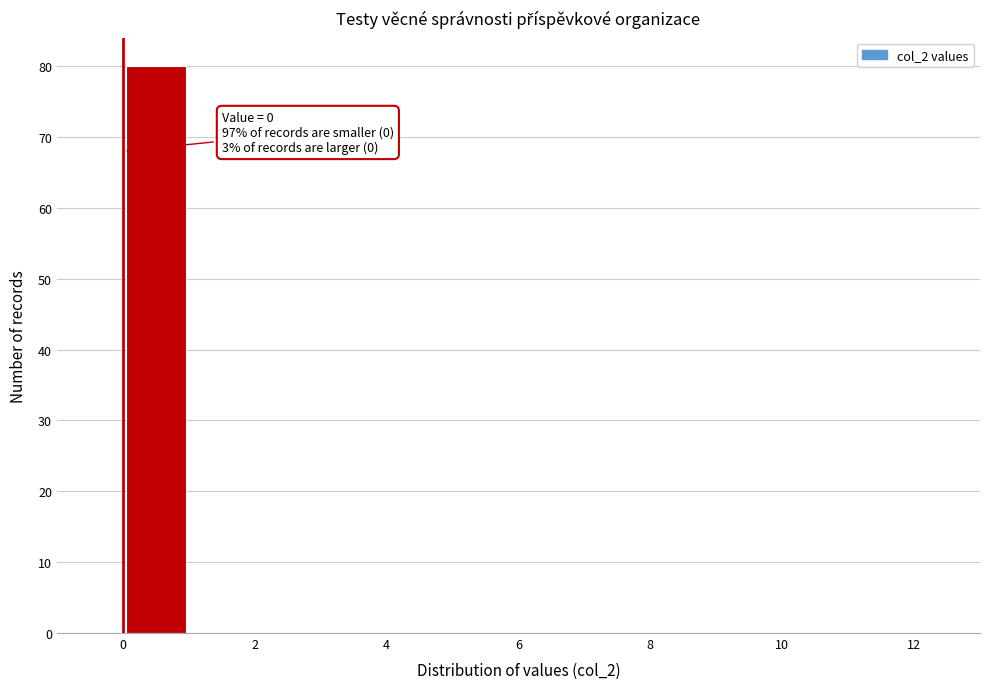

Over which range of the x-axis is the bar tallest?

0 to 1